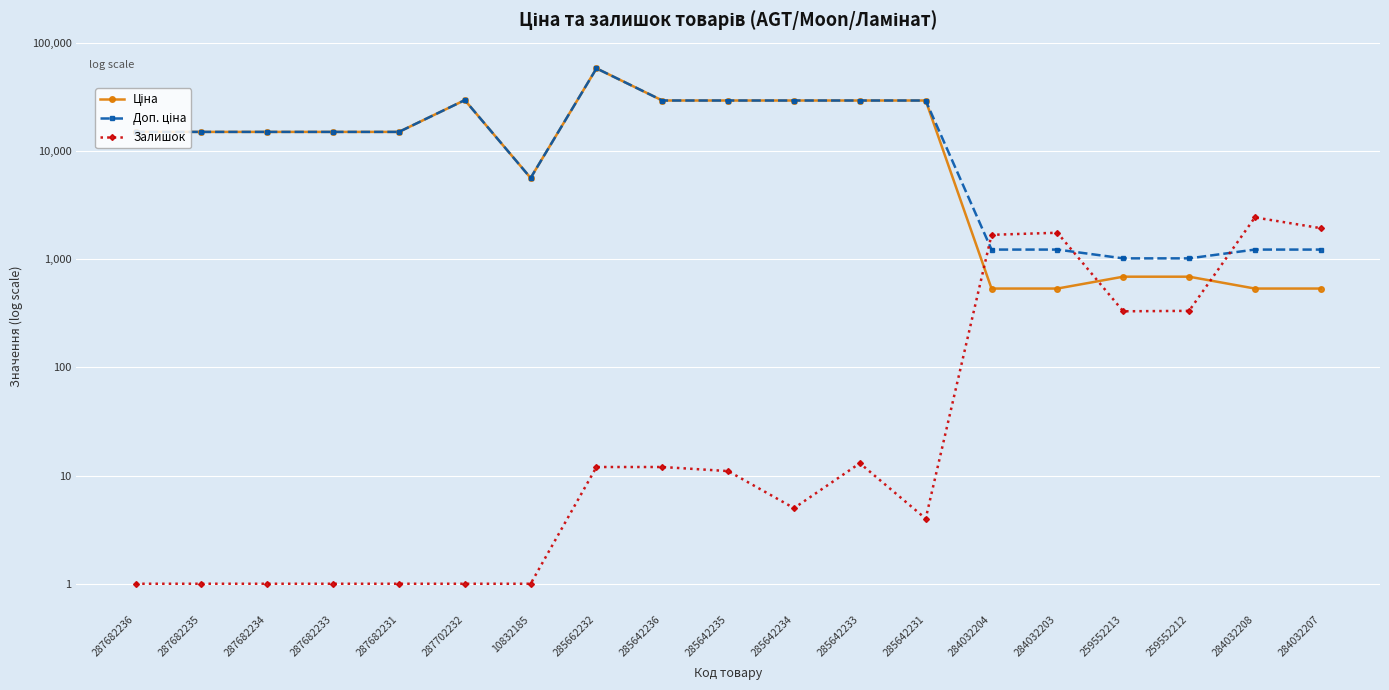

Which category has the lowest value across all series?

287682236